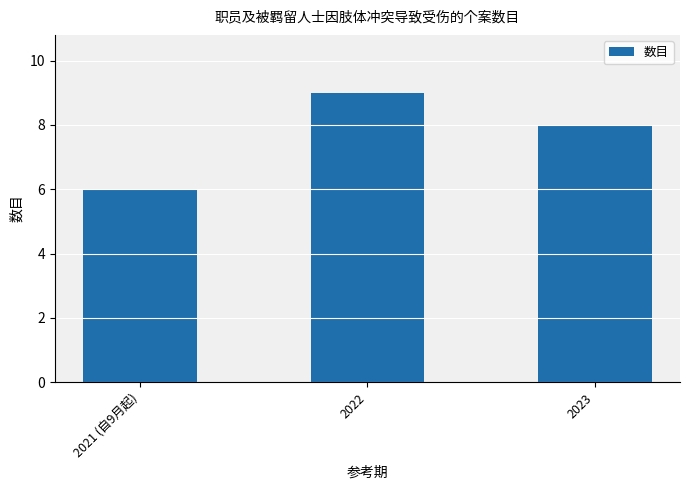

Between 2021 (自9月起) and 2023, which is larger?

2023